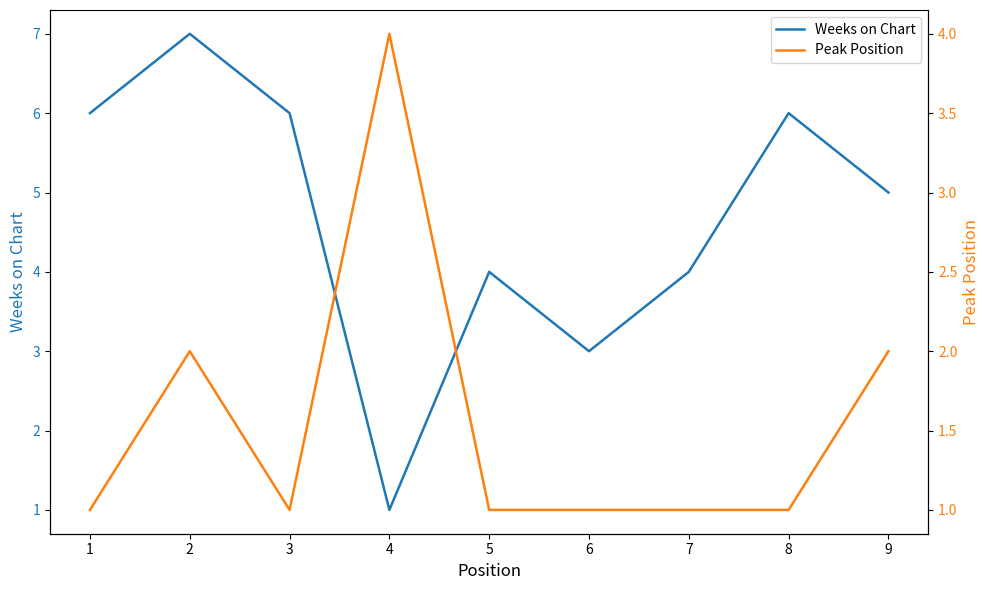

Reading left to right, what are all the values shown in this chart?

Weeks on Chart: 1=6	2=7	3=6	4=1	5=4	6=3	7=4	8=6	9=5
Peak Position: 1=1	2=2	3=1	4=4	5=1	6=1	7=1	8=1	9=2